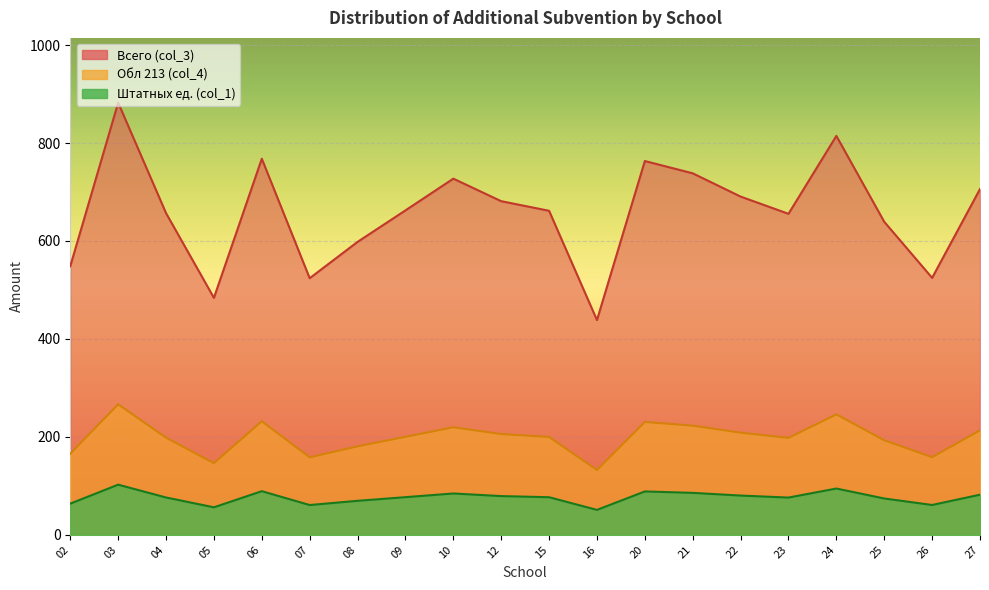

True or false: col_3 and col_1 cross at least once.

False